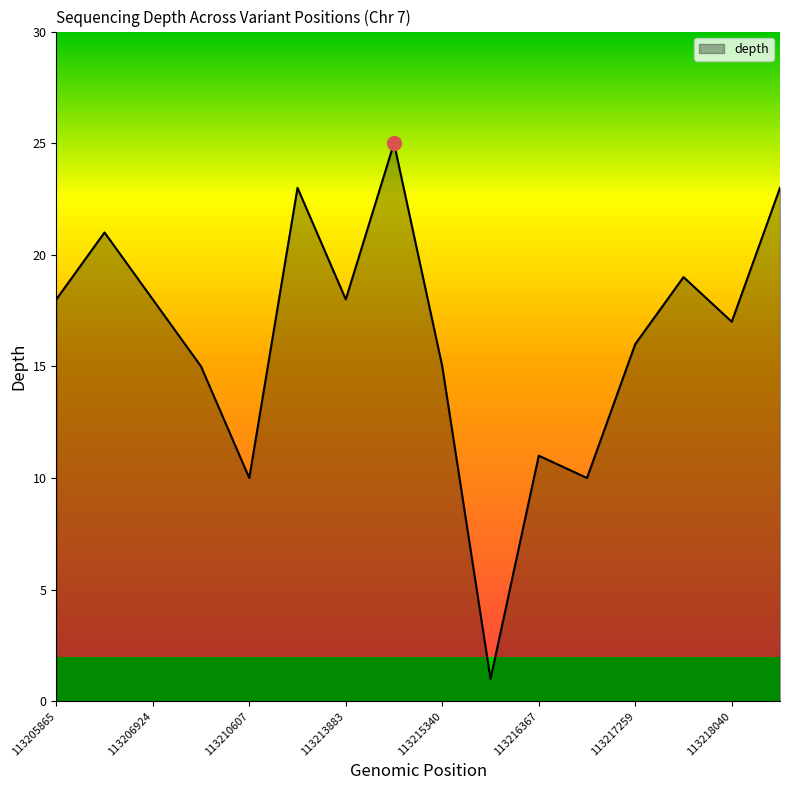

Reading left to right, transcribe all the data shown in this chart.

18	21	18	15	10	23	18	25	15	1	11	10	16	19	17	23